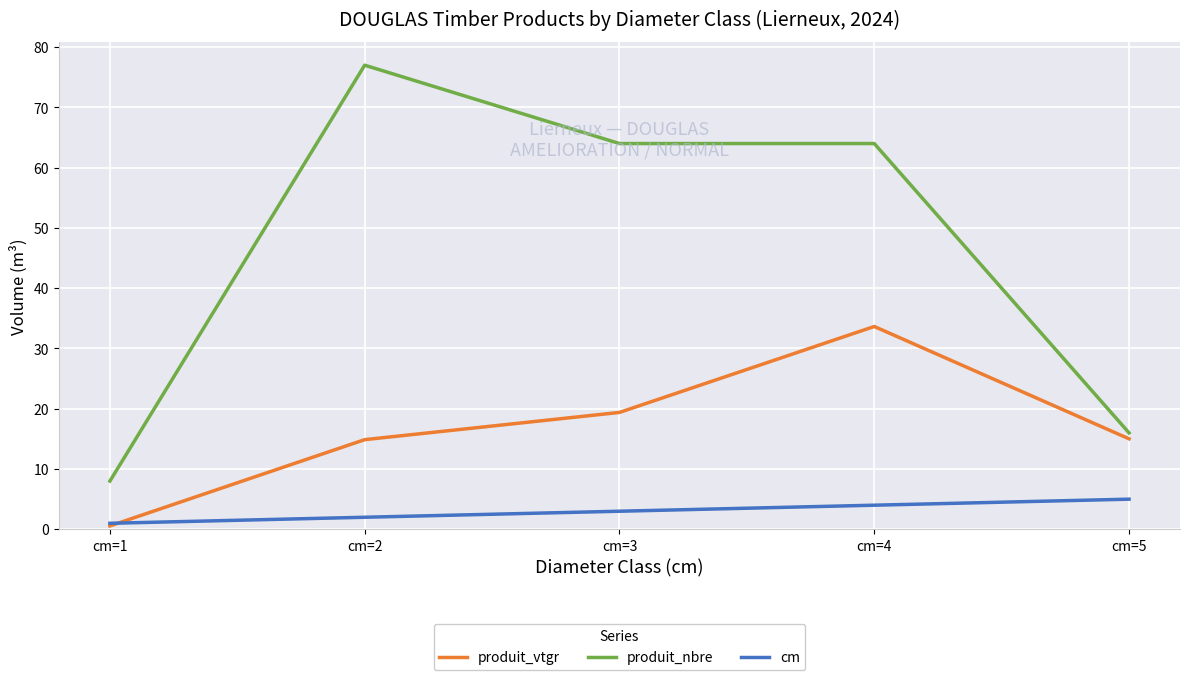

Which series has the largest range (max minus min)?

produit_nbre